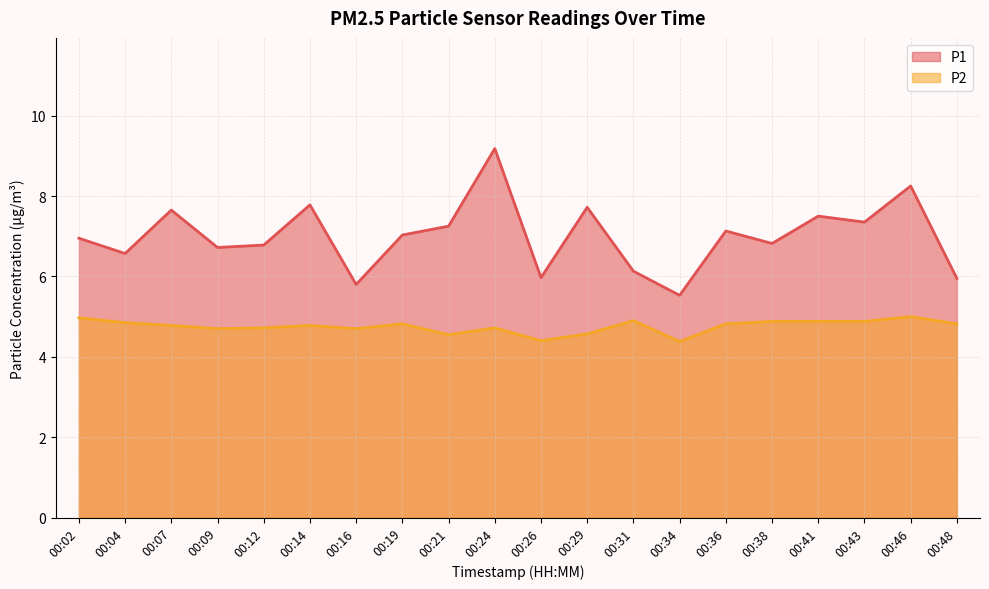

What is the difference between the P1 values at 00:09 and 00:46?

1.5